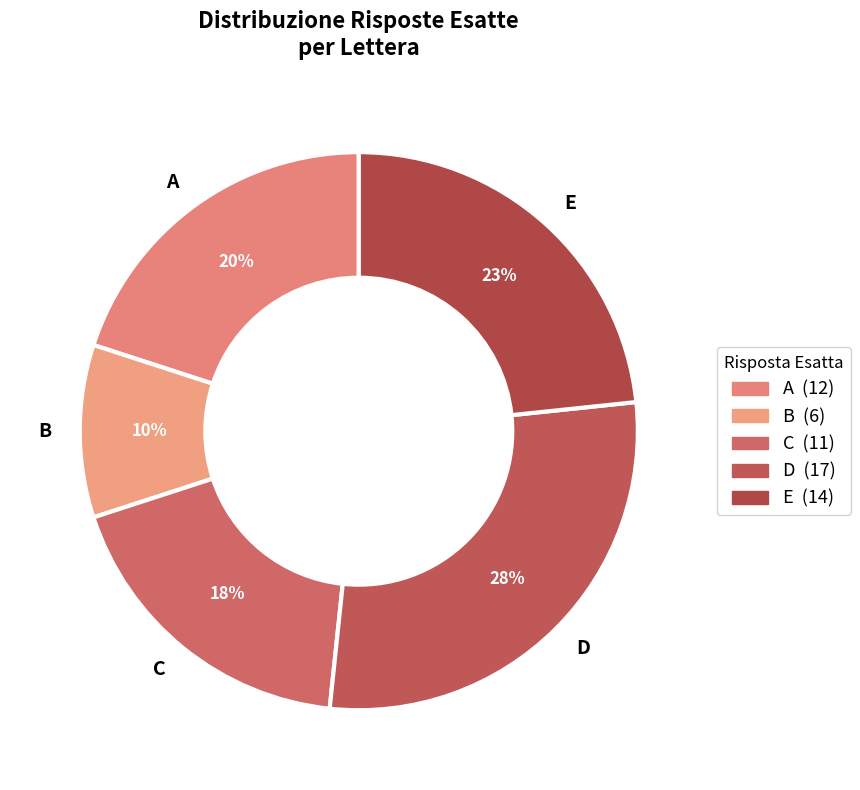

How many segments does this pie chart have?

5